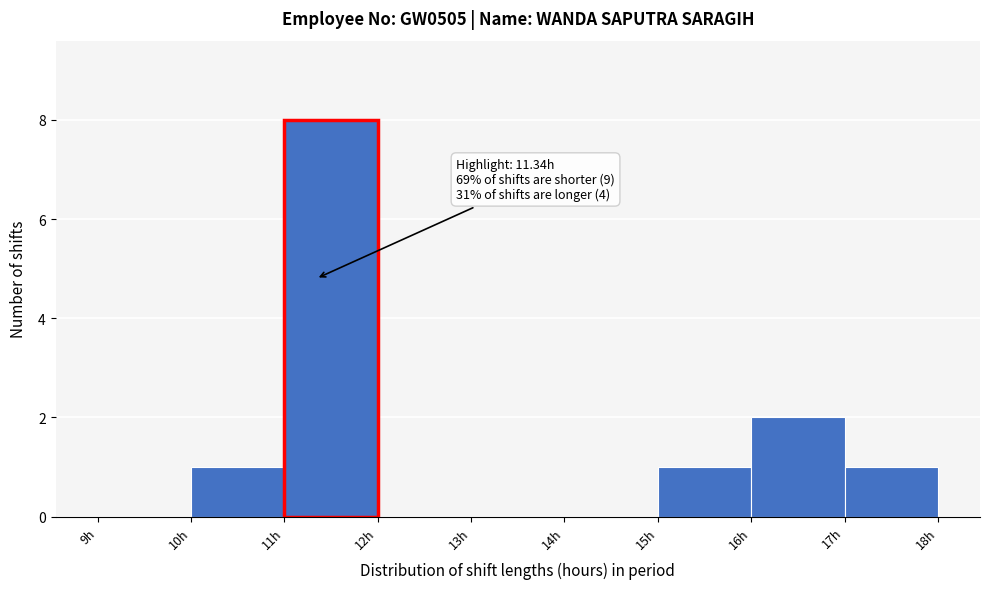

Over which range of the x-axis is the bar tallest?

11 to 12